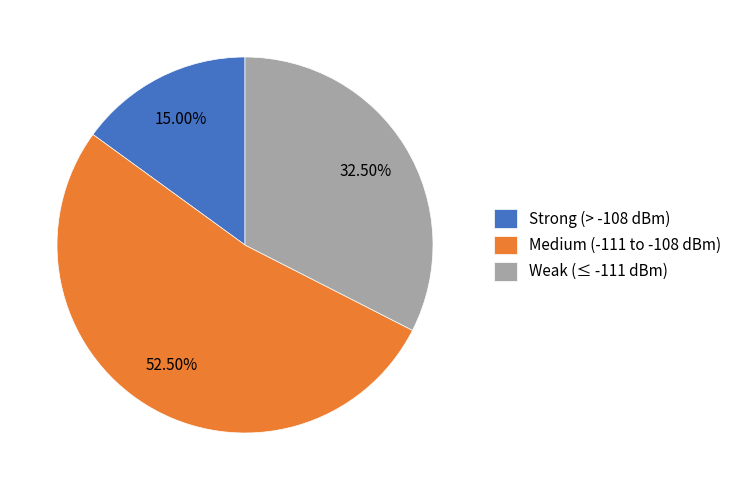

Does any single category account for the majority?

Yes